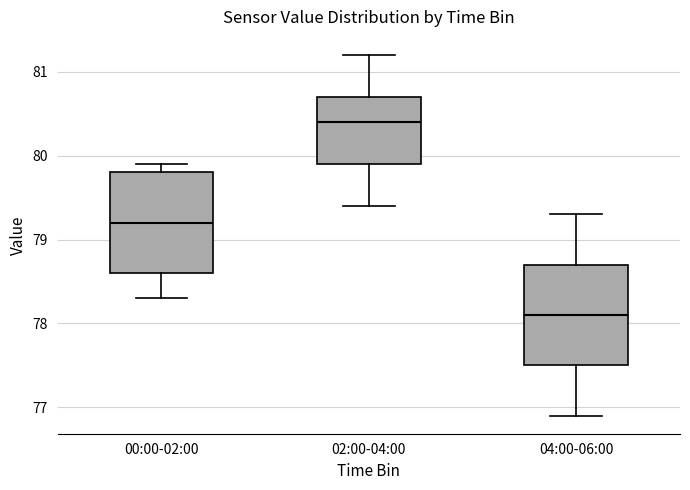

Reading left to right, read every box against the y-axis: the position of its median line, the range the box covers, and the ends of its whiskers. The values are not printed on the chart, so give them approximately, as read against the axis.

00:00-02:00: median 79.2, box 78.6 to 79.8, whiskers 78.3 to 79.9
02:00-04:00: median 80.4, box 79.9 to 80.7, whiskers 79.4 to 81.2
04:00-06:00: median 78.1, box 77.5 to 78.7, whiskers 76.9 to 79.3